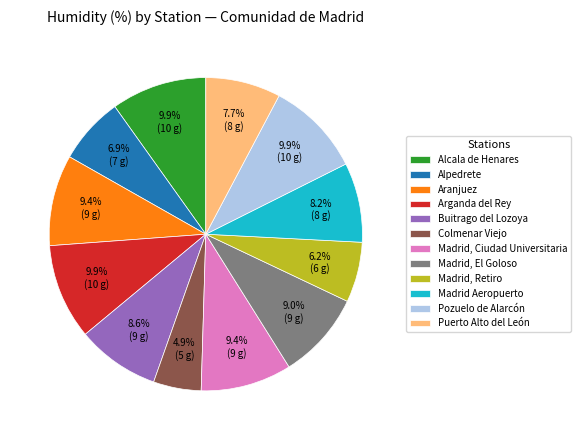

Does any single category account for the majority?

No